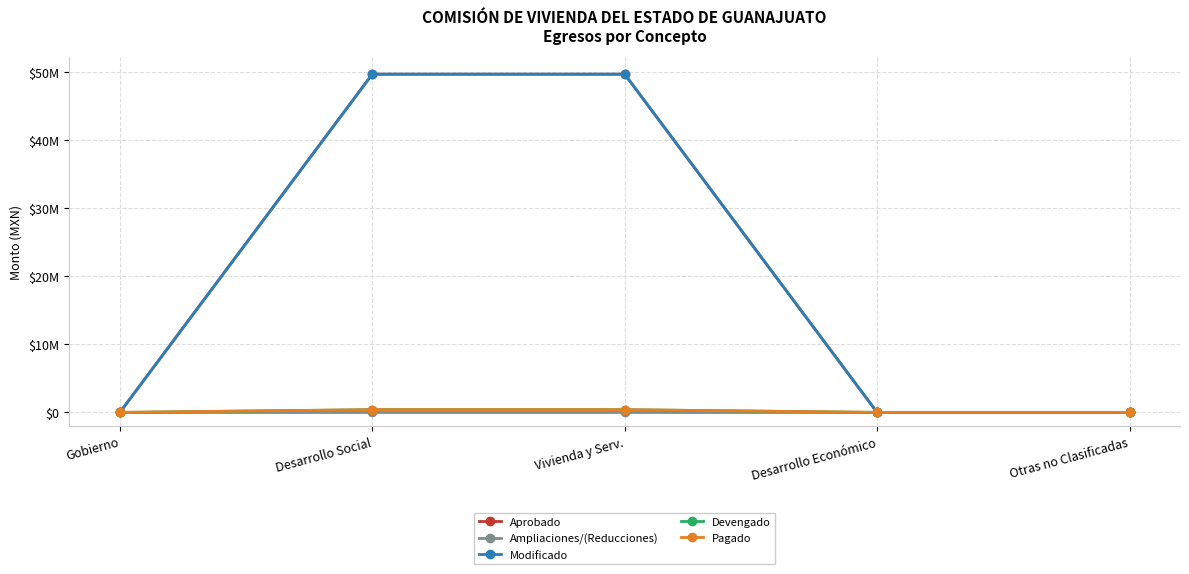

What position from the left is Gobierno?

1